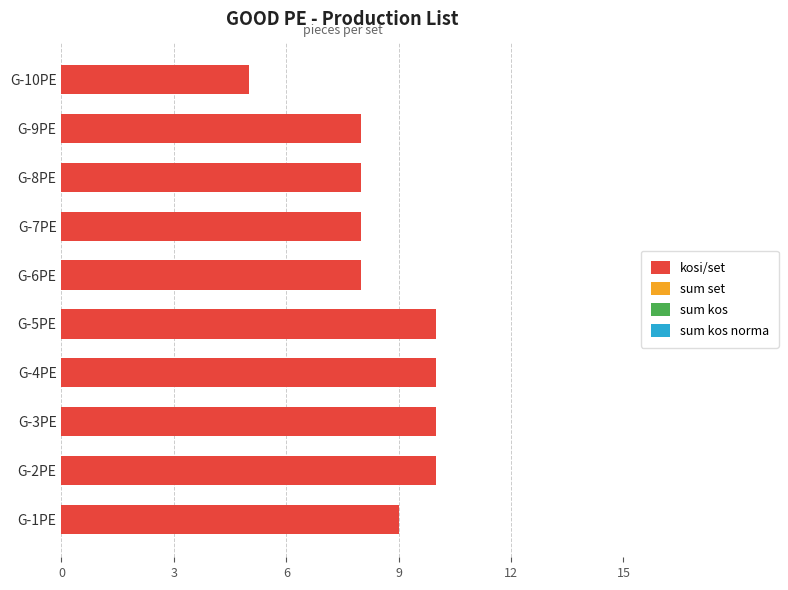

What is the approximate value at G-8PE?

8